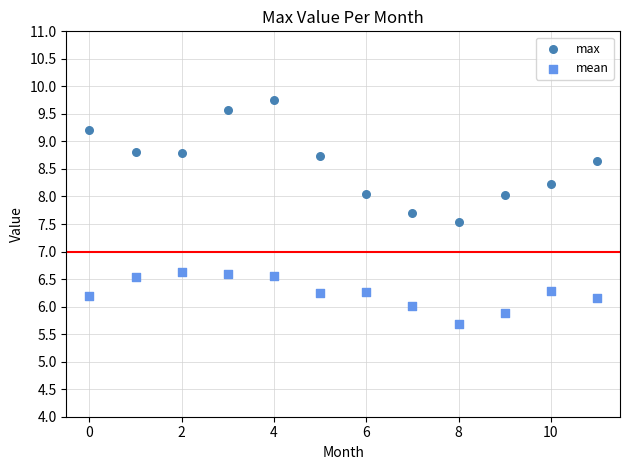

Which series has the widest spread of Y values?

max